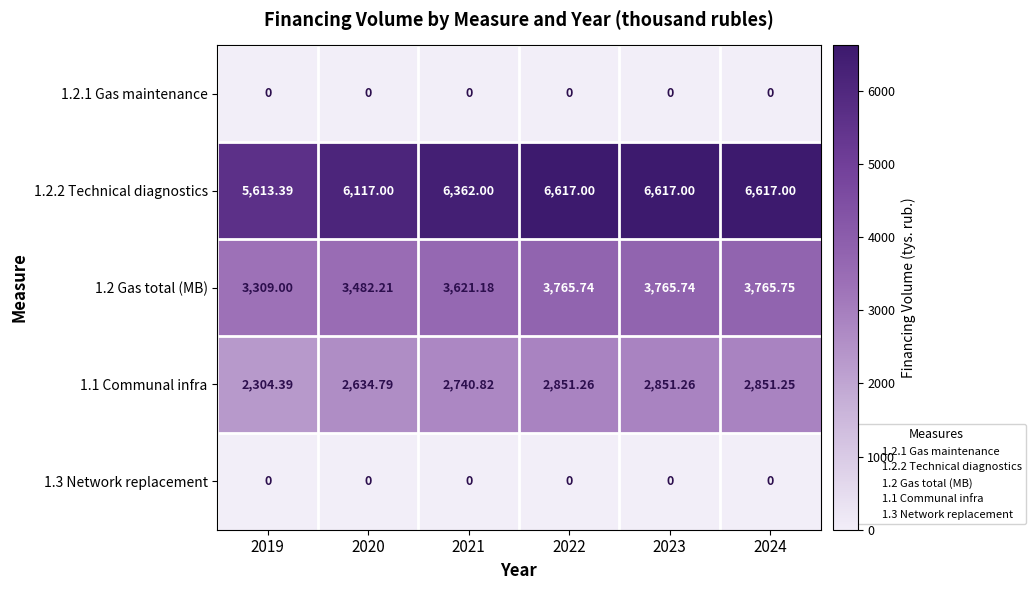

What is the spread (max minus min) of values at 2020?

6117.0